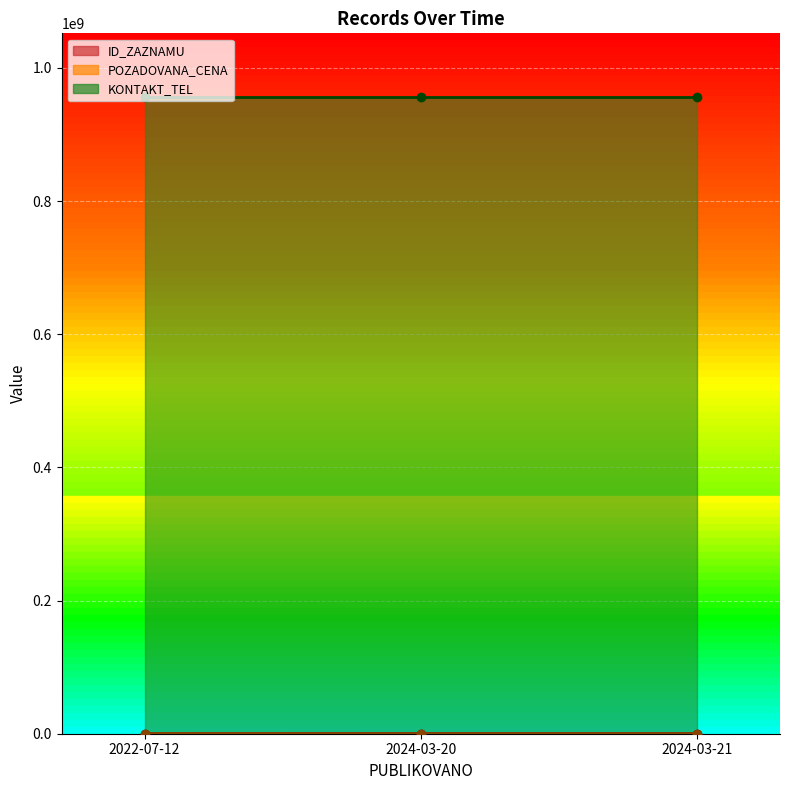

How many data points in ID_ZAZNAMU are less than 101540?

1